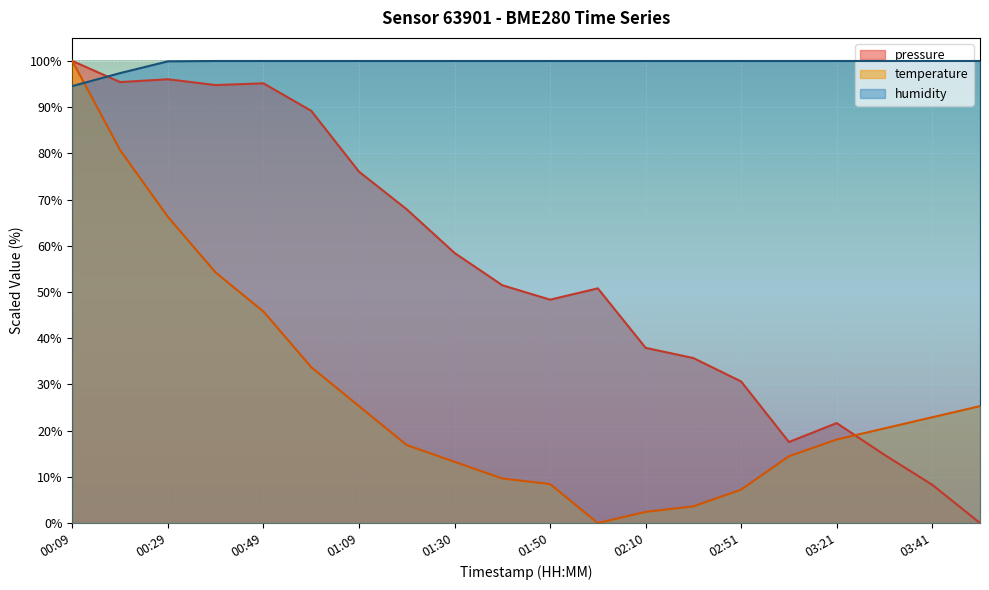

What is the difference between the second highest and minimum values in the humidity series?

5.4